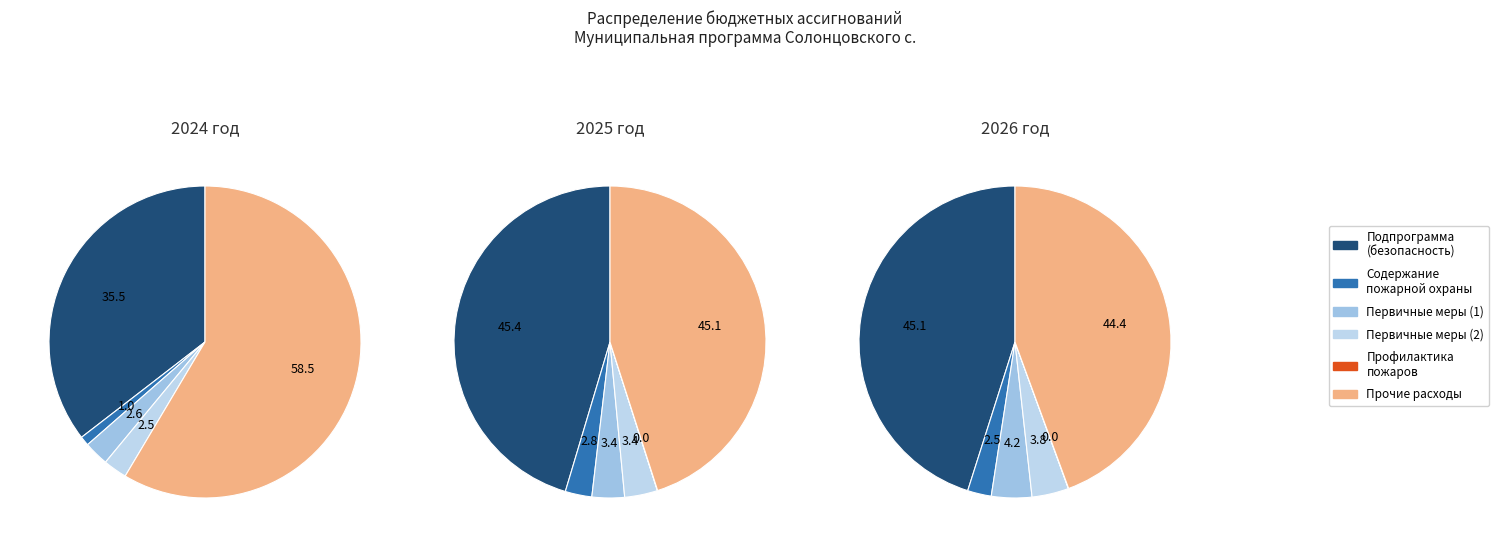

To the nearest percent, what is the combined percentage of Финансирование на содержание пожарной охраны and Финансирование мероприятий по профилактике?

1%